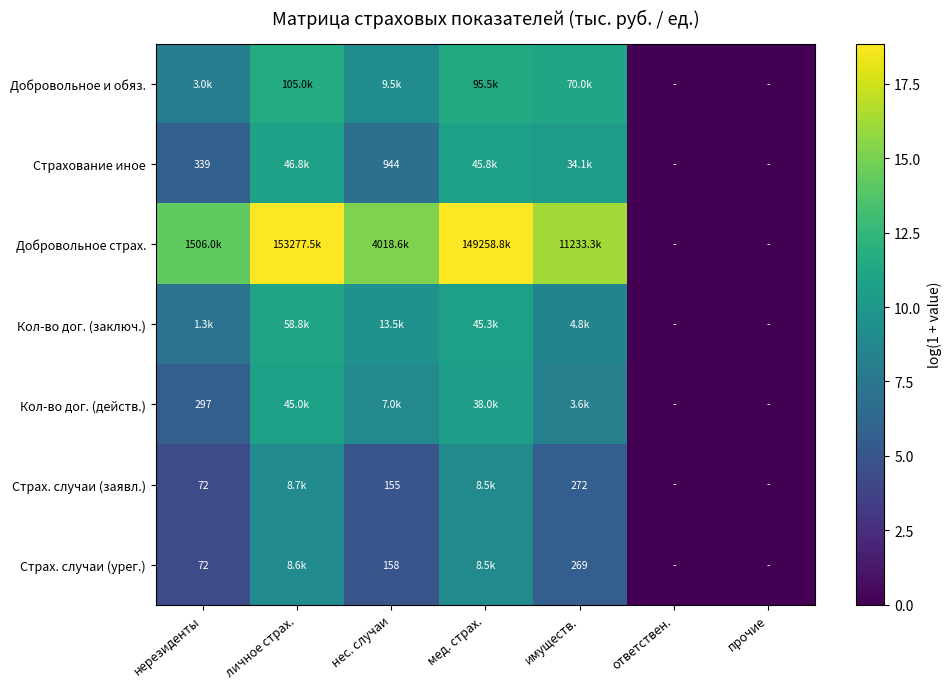

The Добровольное страх. series shows 6.8 at нес. случаи. True or false?

False